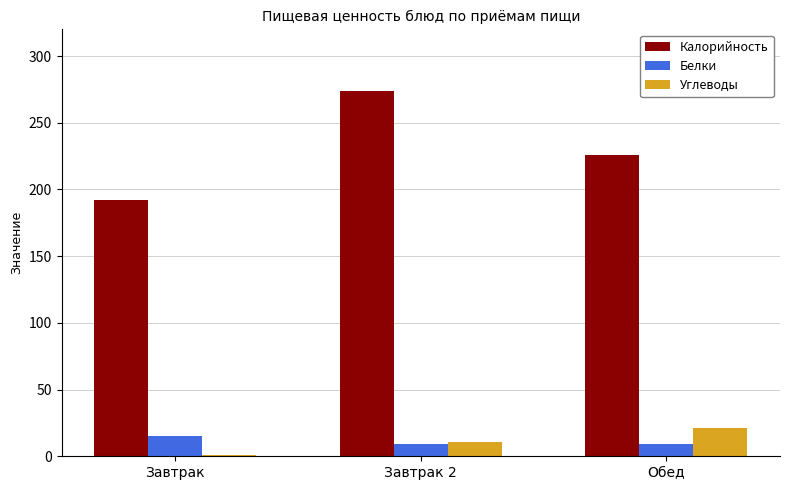

Which label corresponds to the largest value in the chart?

Завтрак 2